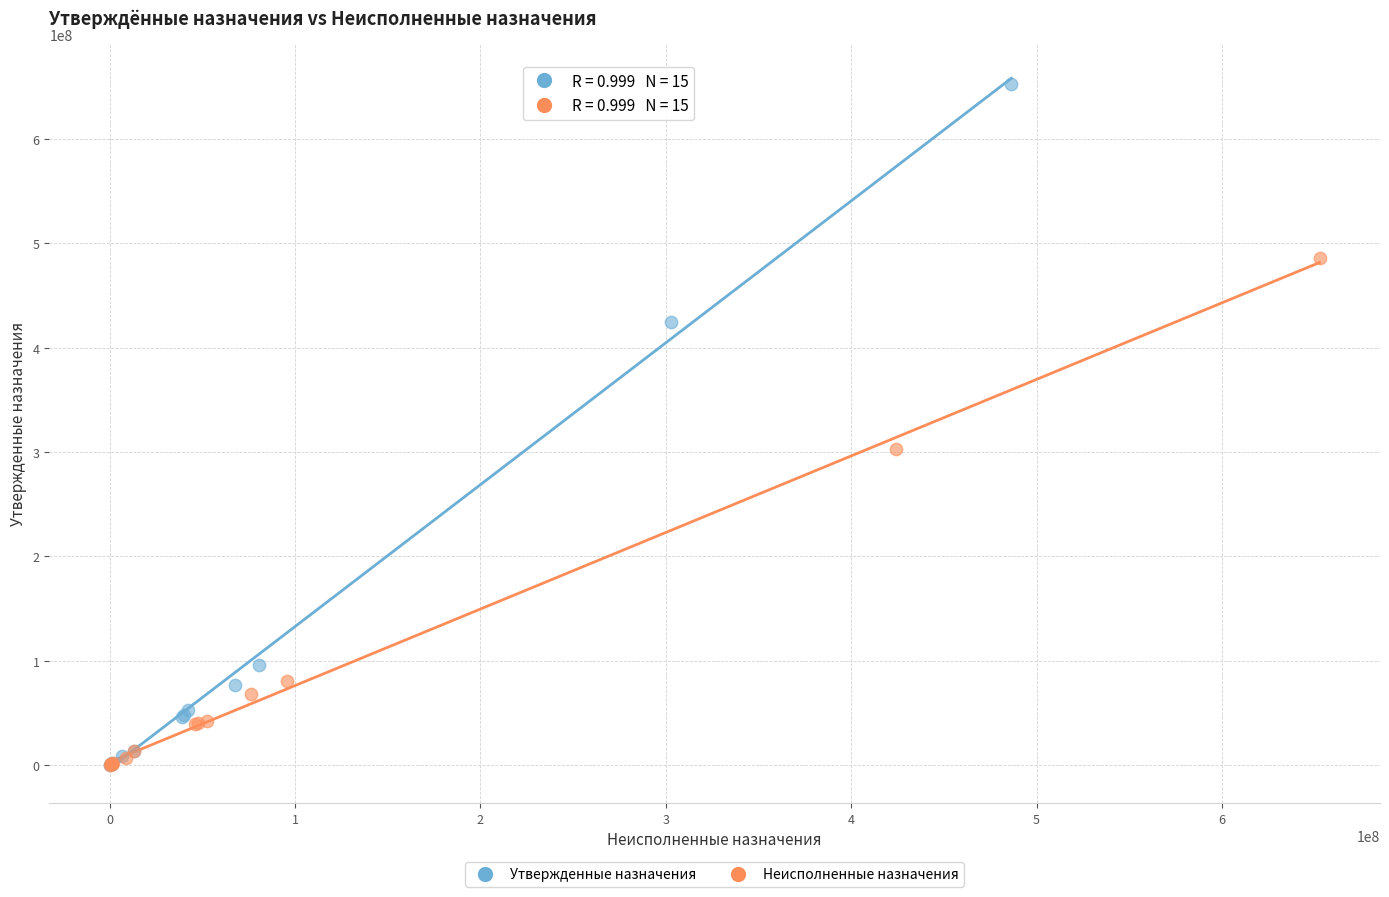

What are all the series names shown in the legend?

Утвержденные назначения, Неисполненные назначения